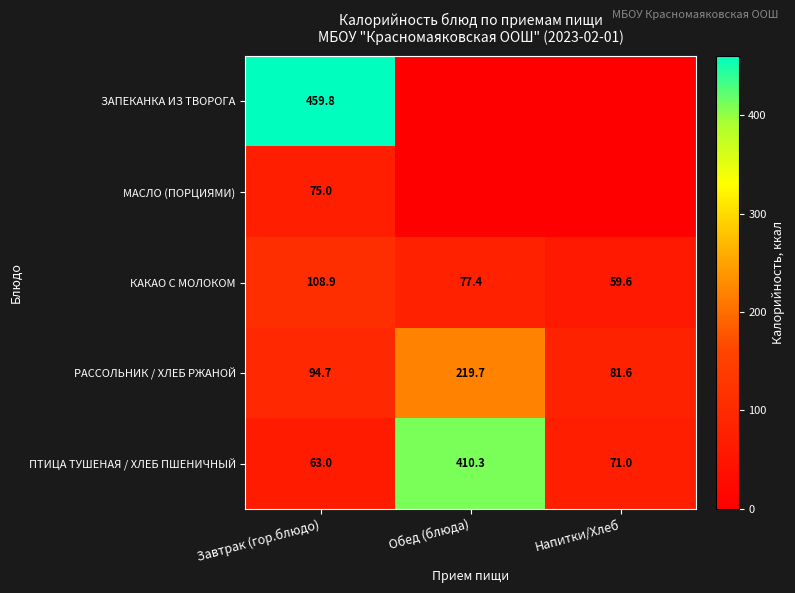

What is the difference between the ПТИЦА ТУШЕНАЯ / ХЛЕБ ПШЕНИЧНЫЙ values at Завтрак (гор.блюдо) and Напитки/Хлеб?

8.0